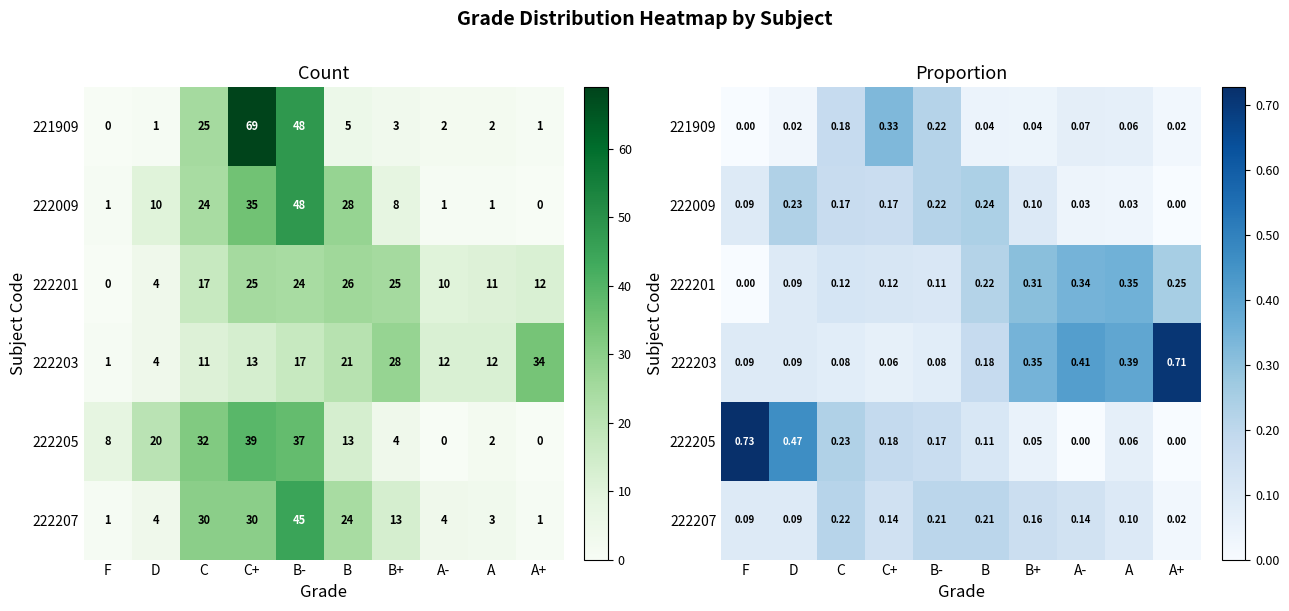

How many values in the 222009 series exceed 0?

9